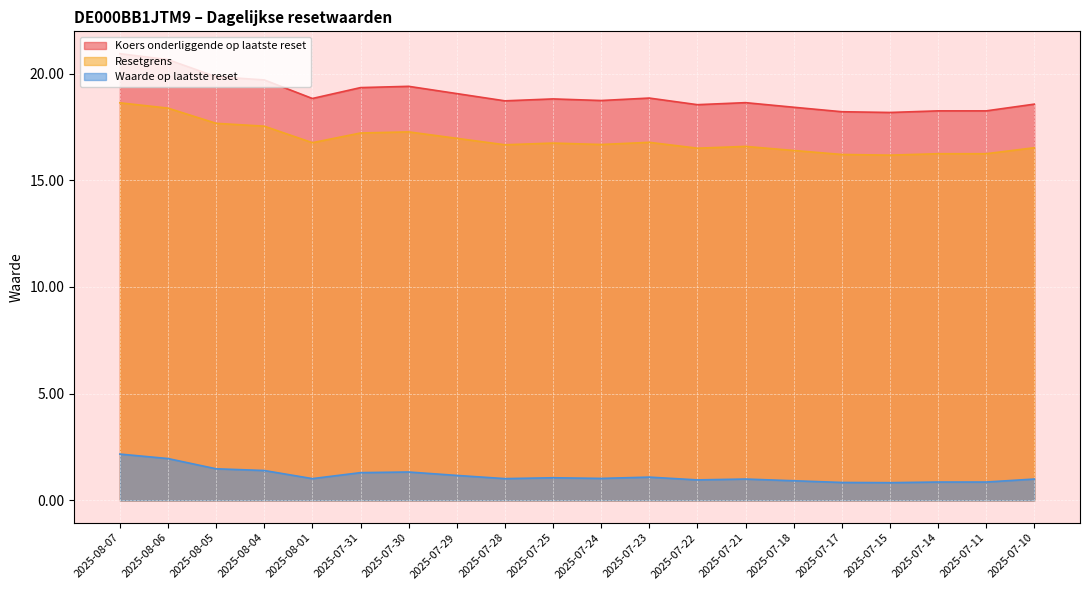

What is the difference between the Waarde op laatste reset values at 2025-07-14 and 2025-08-05?

0.6